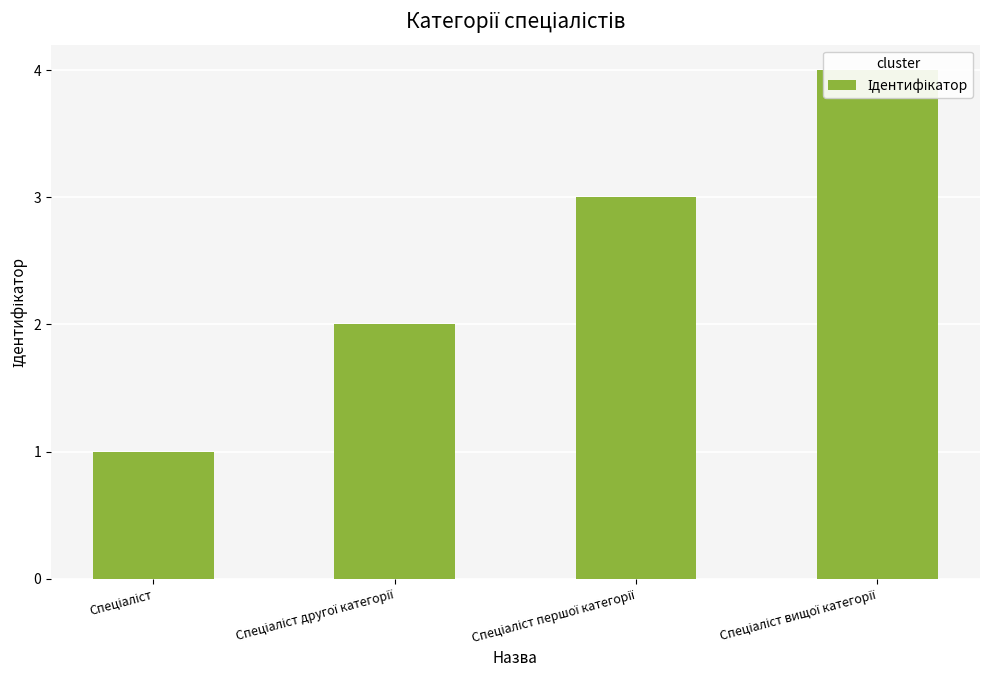

Between Спеціаліст другої категорії and Спеціаліст, which is larger?

Спеціаліст другої категорії